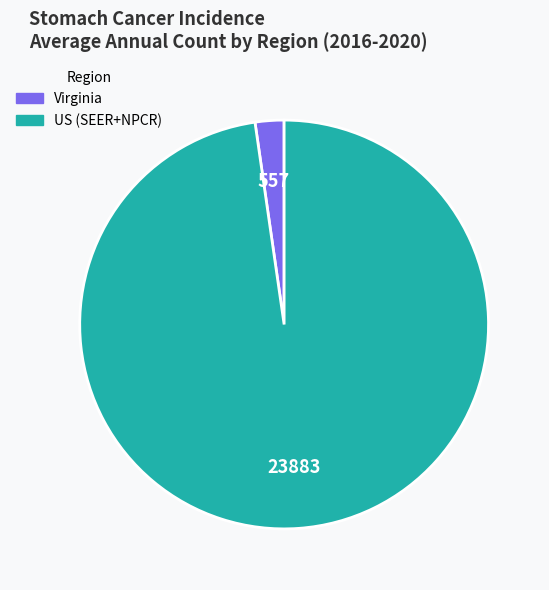

Count the number of slices in the pie.

2